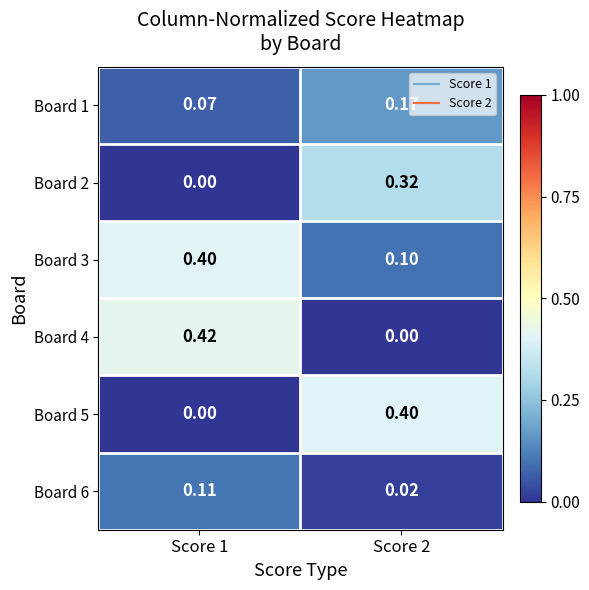

Is the value of Board 3 at Score 1 greater than the value of Board 2 at Score 2?

Yes